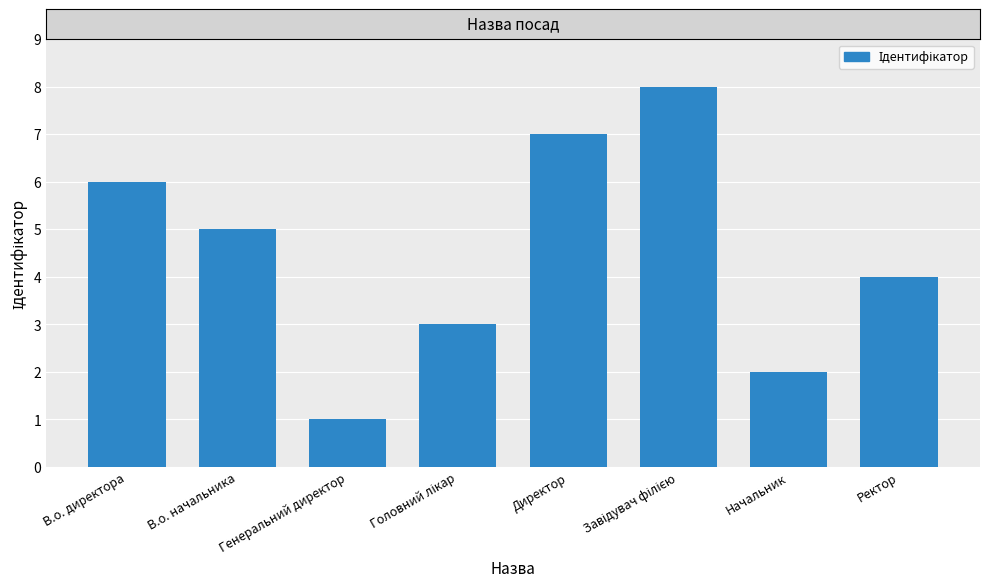

What is the greatest value displayed?

8